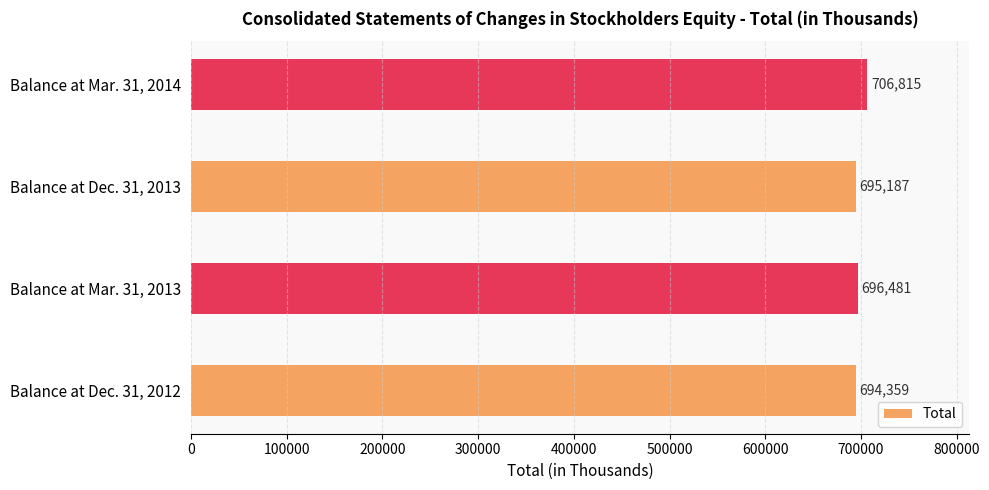

What is the change in value from Balance at Mar. 31, 2013 to Balance at Mar. 31, 2014?

+10334